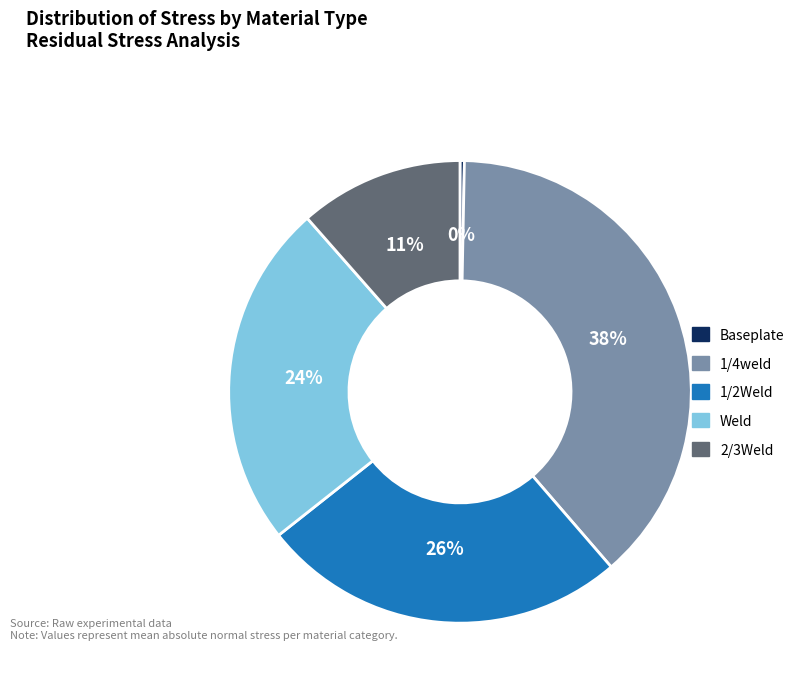

Does any single category account for the majority?

No